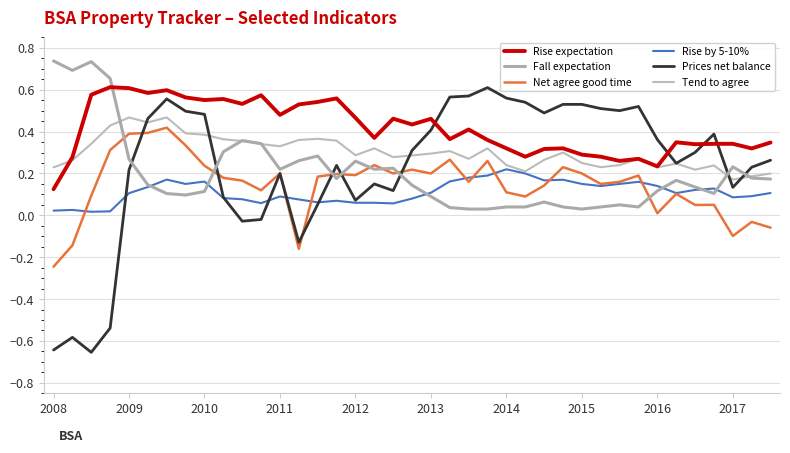

Does the chart display data point markers on the line(s)?

No